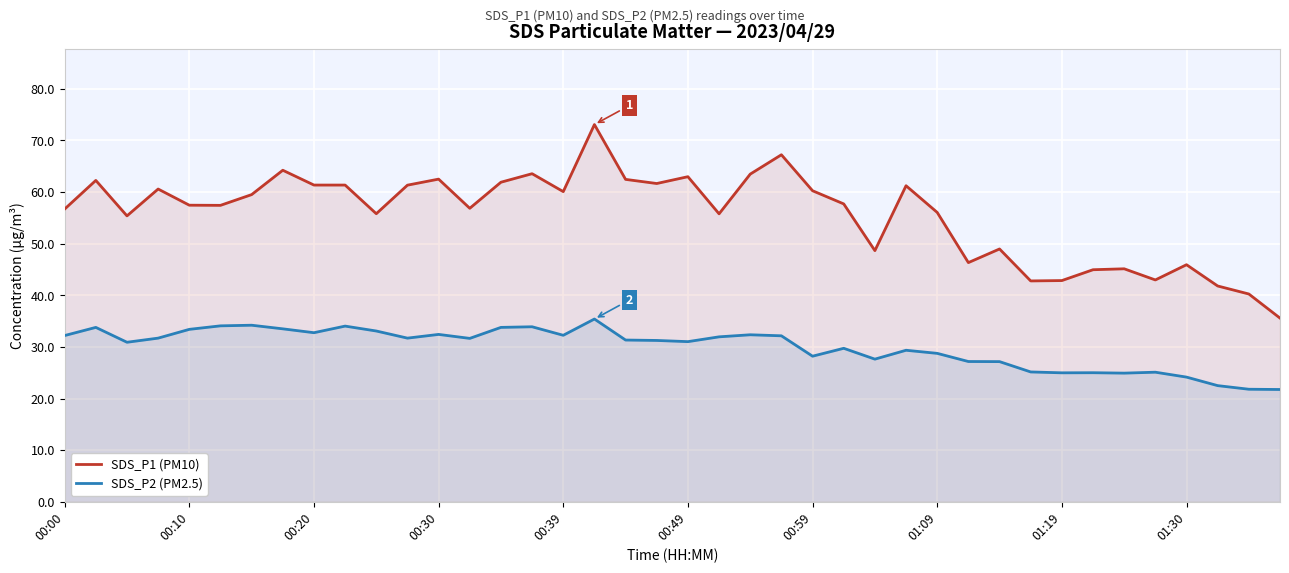

True or false: SDS_P1 (PM10) and SDS_P2 (PM2.5) intersect in this chart.

False